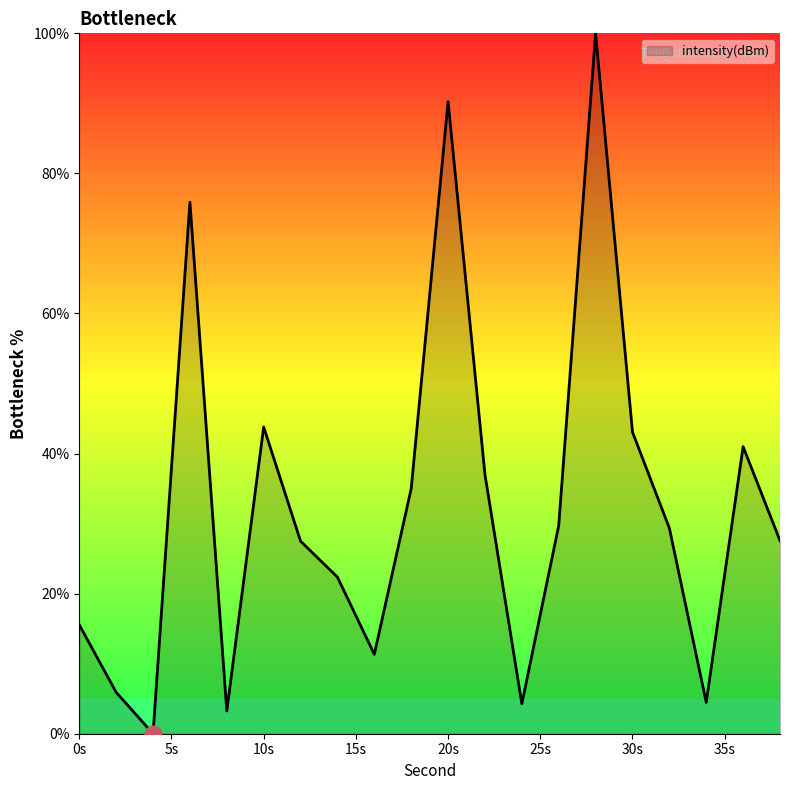

What is the average value?

32.4